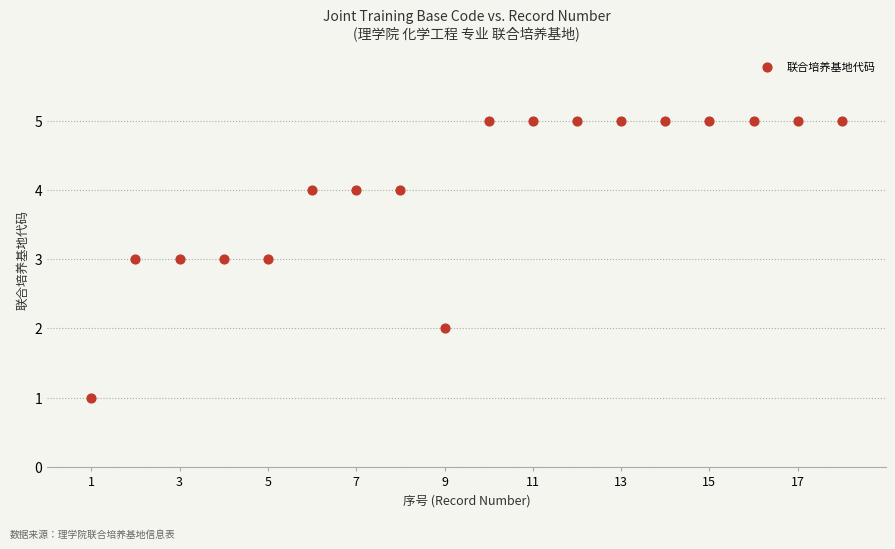

What is the range of Y values (max minus min)?

4